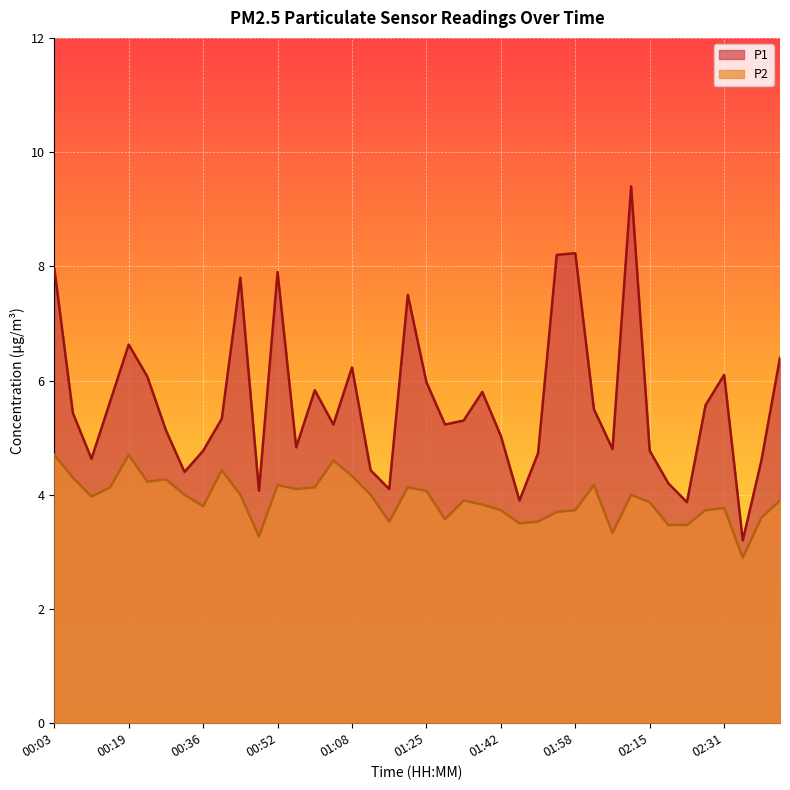

At which label is P1 closest to 6?

01:25